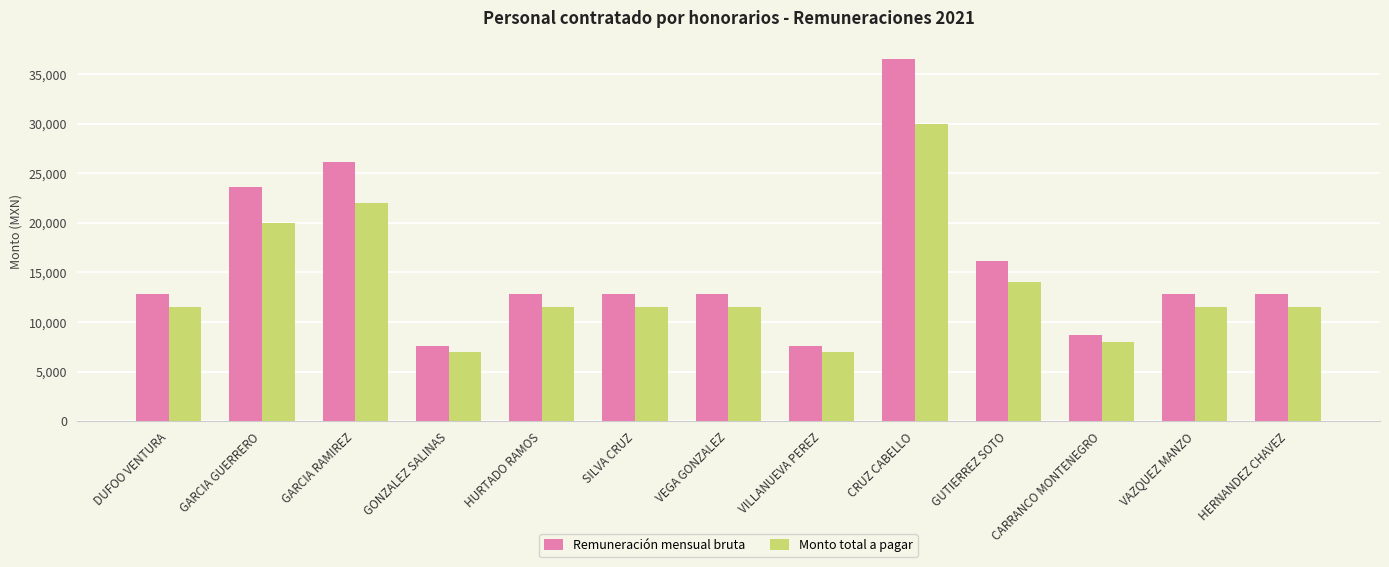

Reading right to left, transcribe all the data shown in this chart.

Remuneración mensual bruta: 12815.7	12815.7	8669.1	16158.0	36579.3	7547.1	12815.7	12815.7	12815.7	7547.1	26142.9	23599.8	12815.7
Monto total a pagar: 11500.0	11500.0	8000.0	14000.0	30000.0	7000.0	11500.0	11500.0	11500.0	7000.0	22000.0	20000.0	11500.0